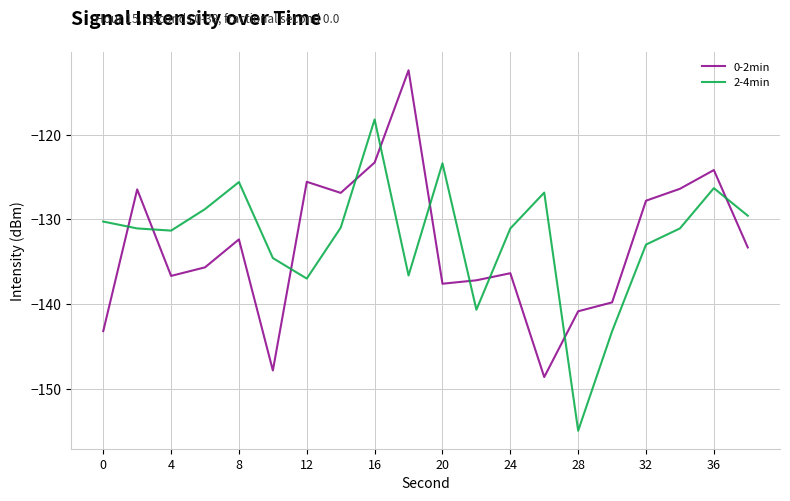

After their last crossing, which series has the higher values: 0-2min or 2-4min?

2-4min